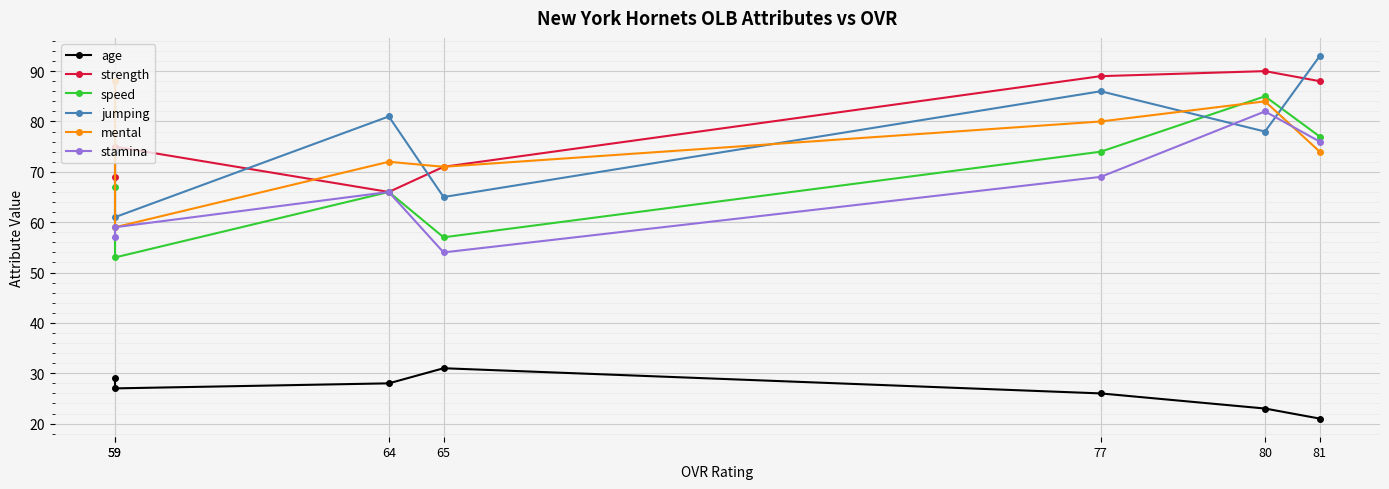

Between 81 and 59, which series saw the biggest shift?

jumping